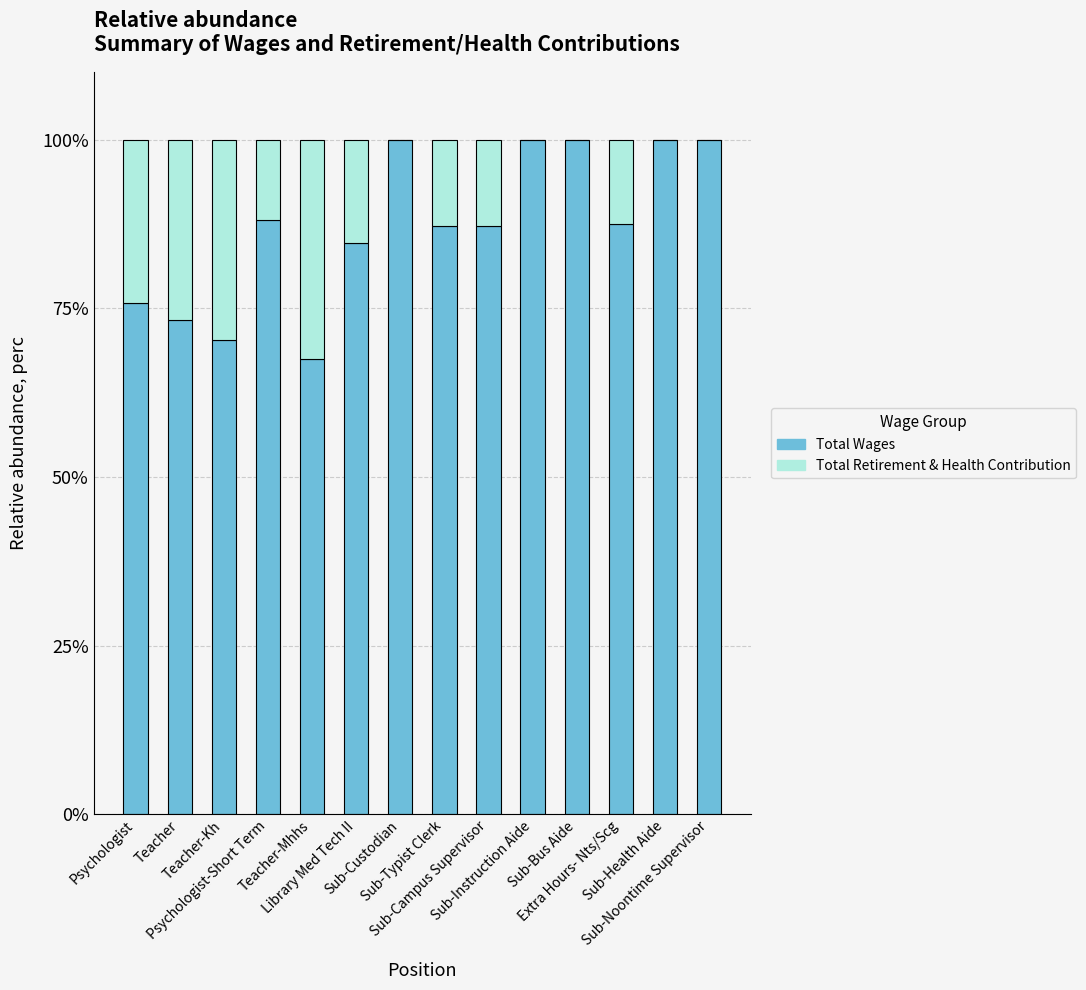

What is the sum of the Total Wages values at Sub-Health Aide and Teacher-Kh?

170.3